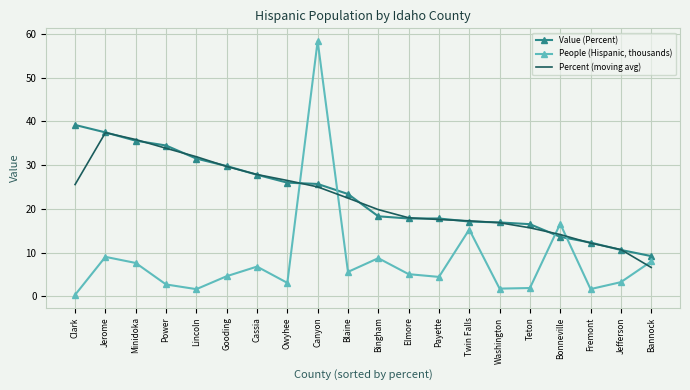

Where do People (Hispanic, thousands) and Percent (moving avg) first cross each other?

Owyhee and Canyon